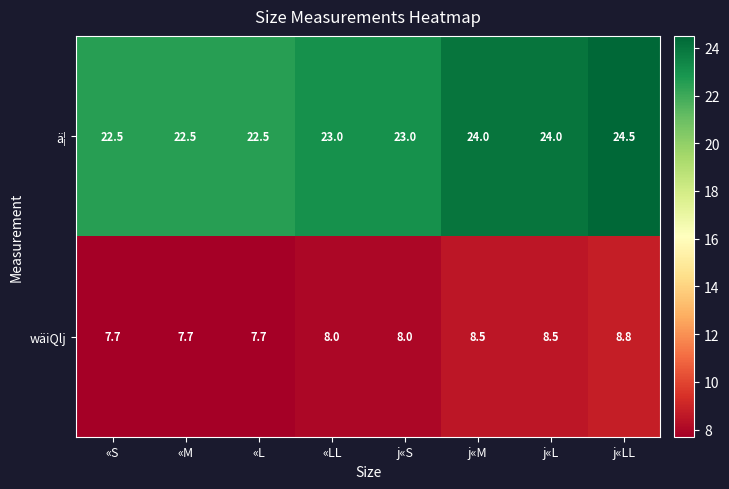

Between «LL and j«M, which series saw the biggest shift?

ä¦